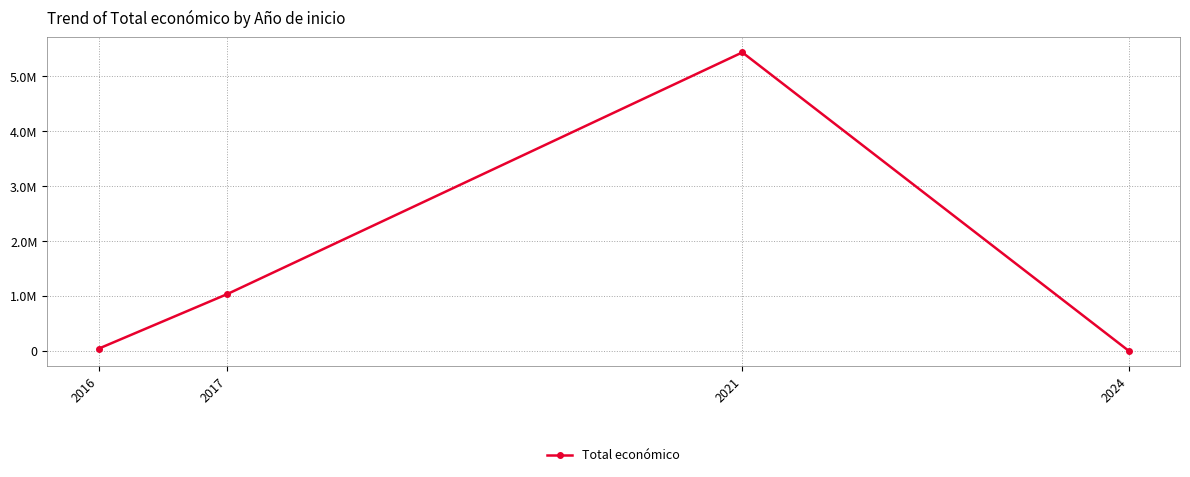

Reading right to left, transcribe all the data shown in this chart.

2024=5000	2021=5433552	2017=1036129	2016=42072